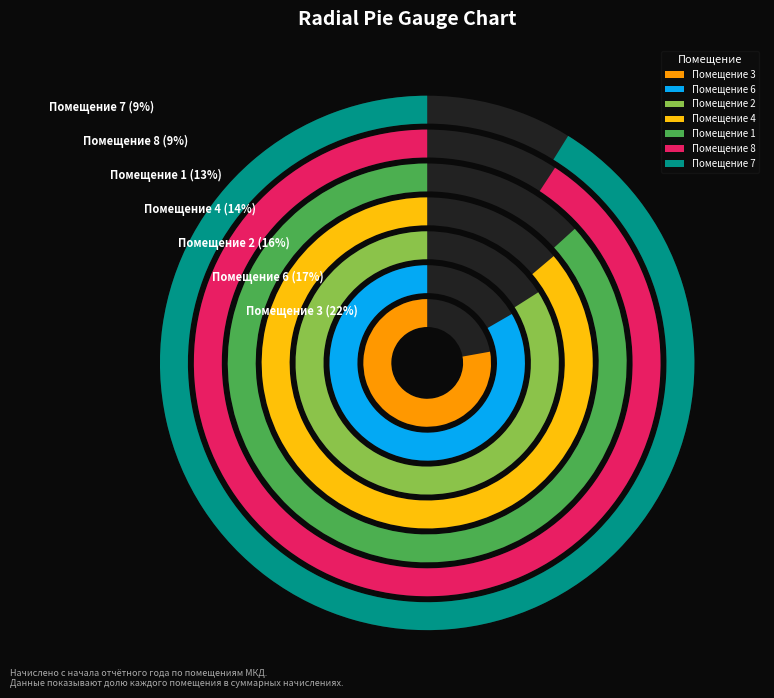

Is there a majority slice in this chart?

No